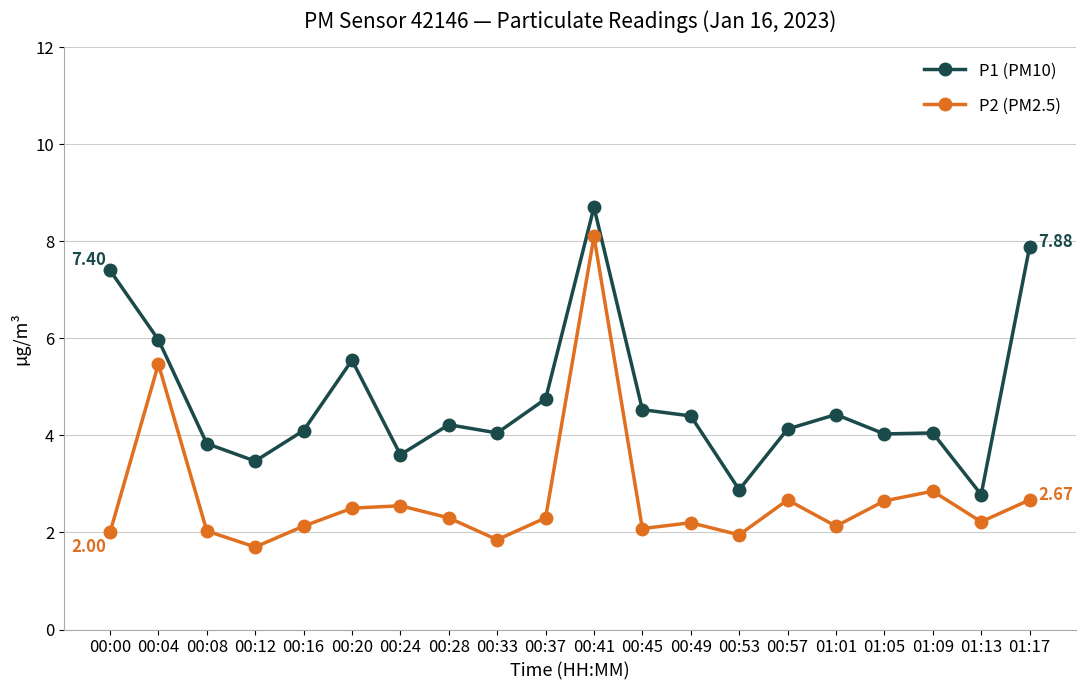

What is the sum of the P1 (PM10) values at 00:57 and 00:00?

11.5